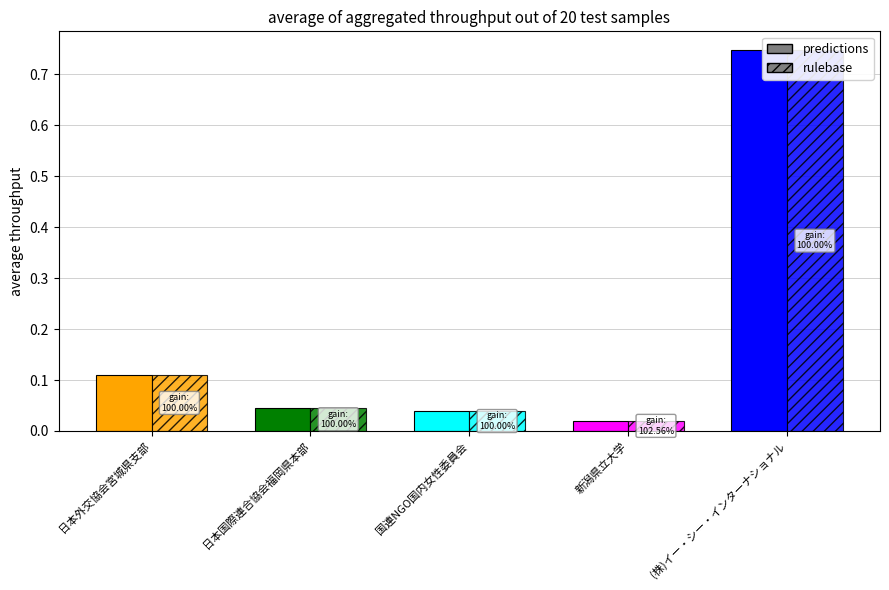

Is it true that predictions equals 0.1 at 国連NGO国内女性委員会?

False